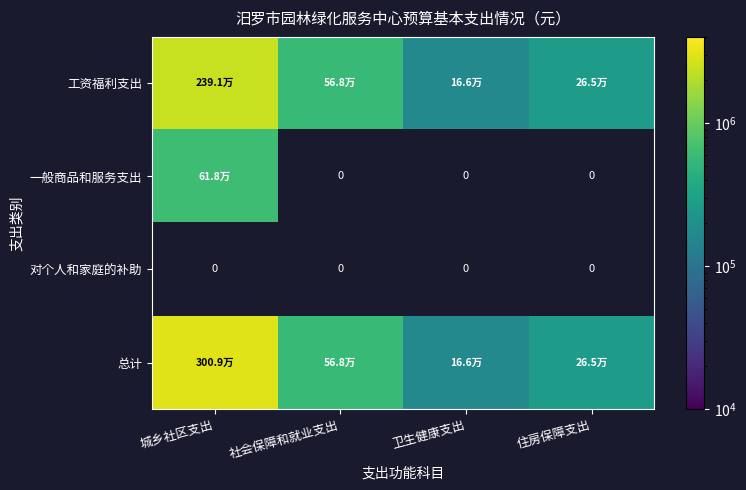

How many values in the 总计 series are below 568477?

2